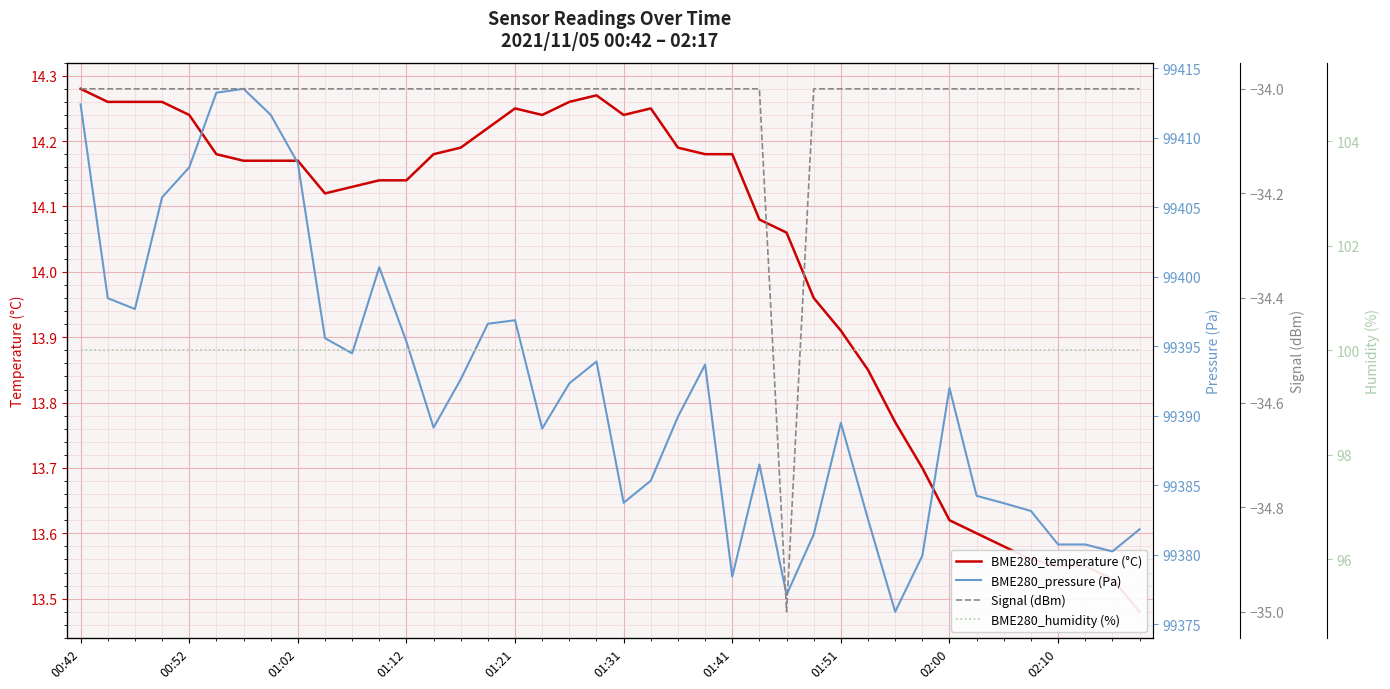

Reading right to left, what are all the values shown in this chart?

BME280_temperature (°C): 13.5	13.5	13.6	13.6	13.6	13.6	13.6	13.6	13.7	13.8	13.8	13.9	14.0	14.1	14.1	14.2	14.2	14.2	14.2	14.2	14.3	14.3	14.2	14.2	14.2	14.2	14.2	14.1	14.1	14.1	14.1	14.2	14.2	14.2	14.2	14.2	14.3	14.3	14.3	14.3
BME280_pressure (Pa): 99381.8	99380.2	99380.8	99380.8	99383.2	99383.7	99384.2	99392.0	99379.9	99375.9	99382.6	99389.5	99381.5	99377.1	99386.5	99378.4	99393.7	99389.9	99385.3	99383.8	99393.9	99392.3	99389.1	99396.9	99396.6	99392.6	99389.2	99395.3	99400.7	99394.5	99395.6	99408.2	99411.7	99413.5	99413.2	99407.9	99405.7	99397.7	99398.5	99412.4
Signal (dBm): -34.0	-34.0	-34.0	-34.0	-34.0	-34.0	-34.0	-34.0	-34.0	-34.0	-34.0	-34.0	-34.0	-35.0	-34.0	-34.0	-34.0	-34.0	-34.0	-34.0	-34.0	-34.0	-34.0	-34.0	-34.0	-34.0	-34.0	-34.0	-34.0	-34.0	-34.0	-34.0	-34.0	-34.0	-34.0	-34.0	-34.0	-34.0	-34.0	-34.0
BME280_humidity (%): 100.0	100.0	100.0	100.0	100.0	100.0	100.0	100.0	100.0	100.0	100.0	100.0	100.0	100.0	100.0	100.0	100.0	100.0	100.0	100.0	100.0	100.0	100.0	100.0	100.0	100.0	100.0	100.0	100.0	100.0	100.0	100.0	100.0	100.0	100.0	100.0	100.0	100.0	100.0	100.0